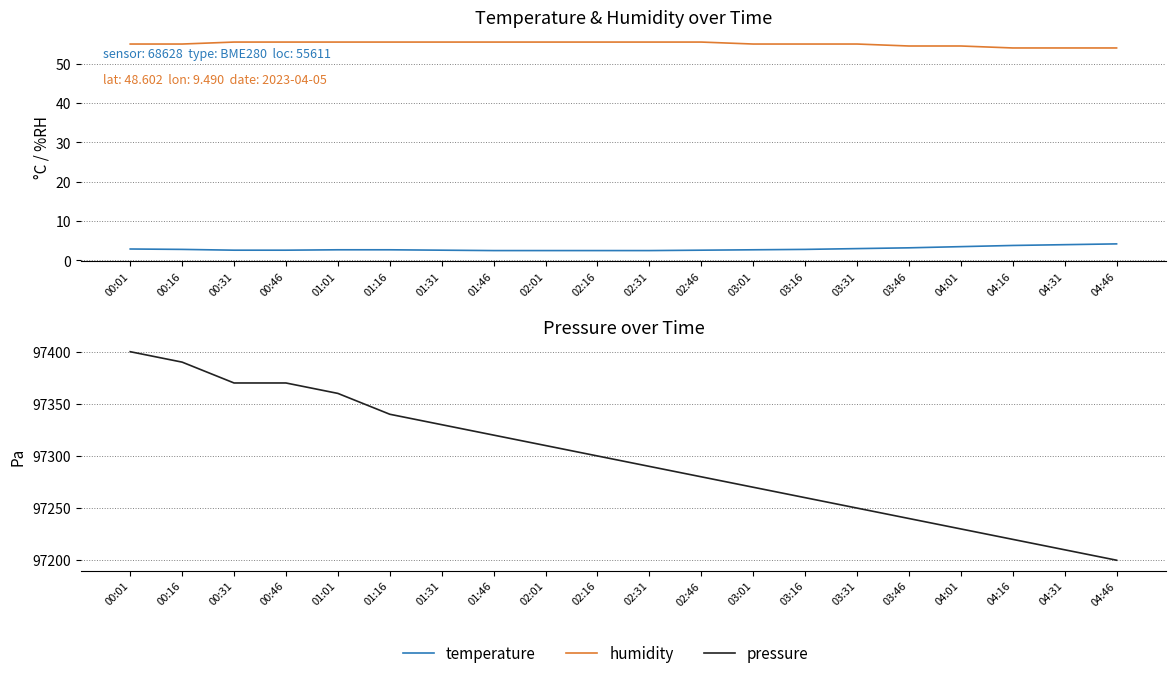

Where does the humidity series first go above 55?

00:31